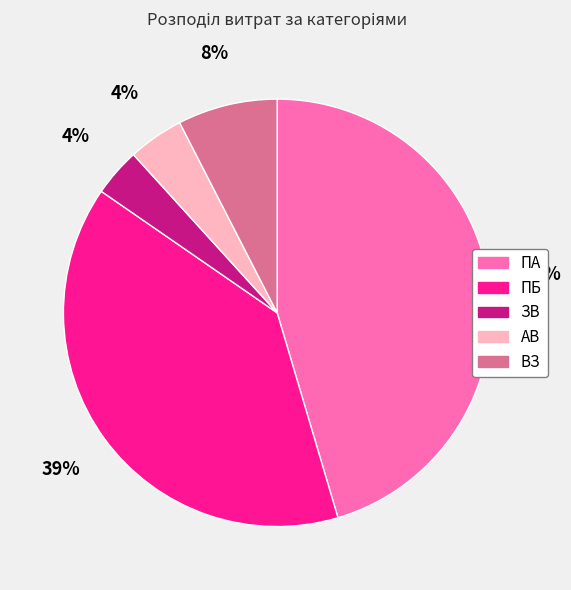

Does АВ represent more than half of the total?

No